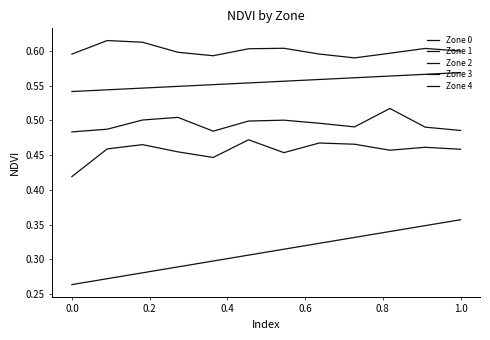

What value does the Zone 4 series have at 0.2?

0.6